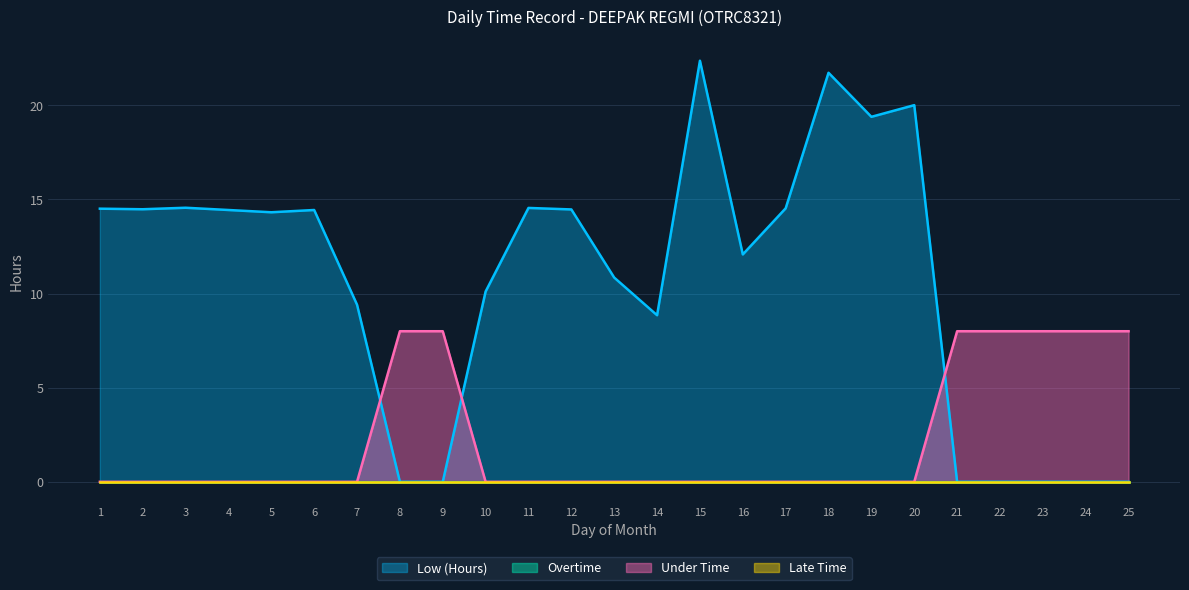

True or false: Under Time has a value of 8.0 at 23.

True